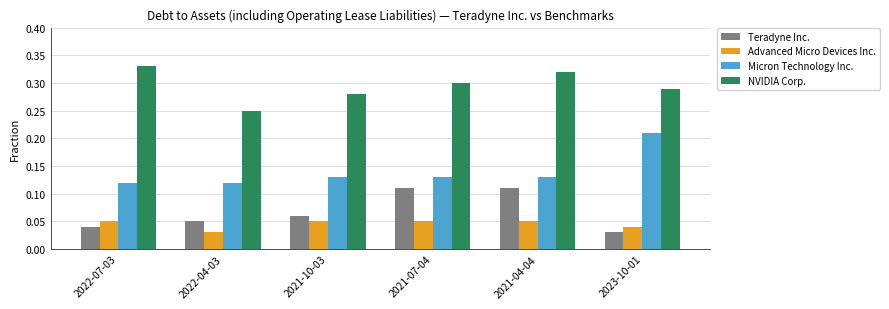

Which series changed the most between 2022-04-03 and 2021-07-04?

Teradyne Inc.